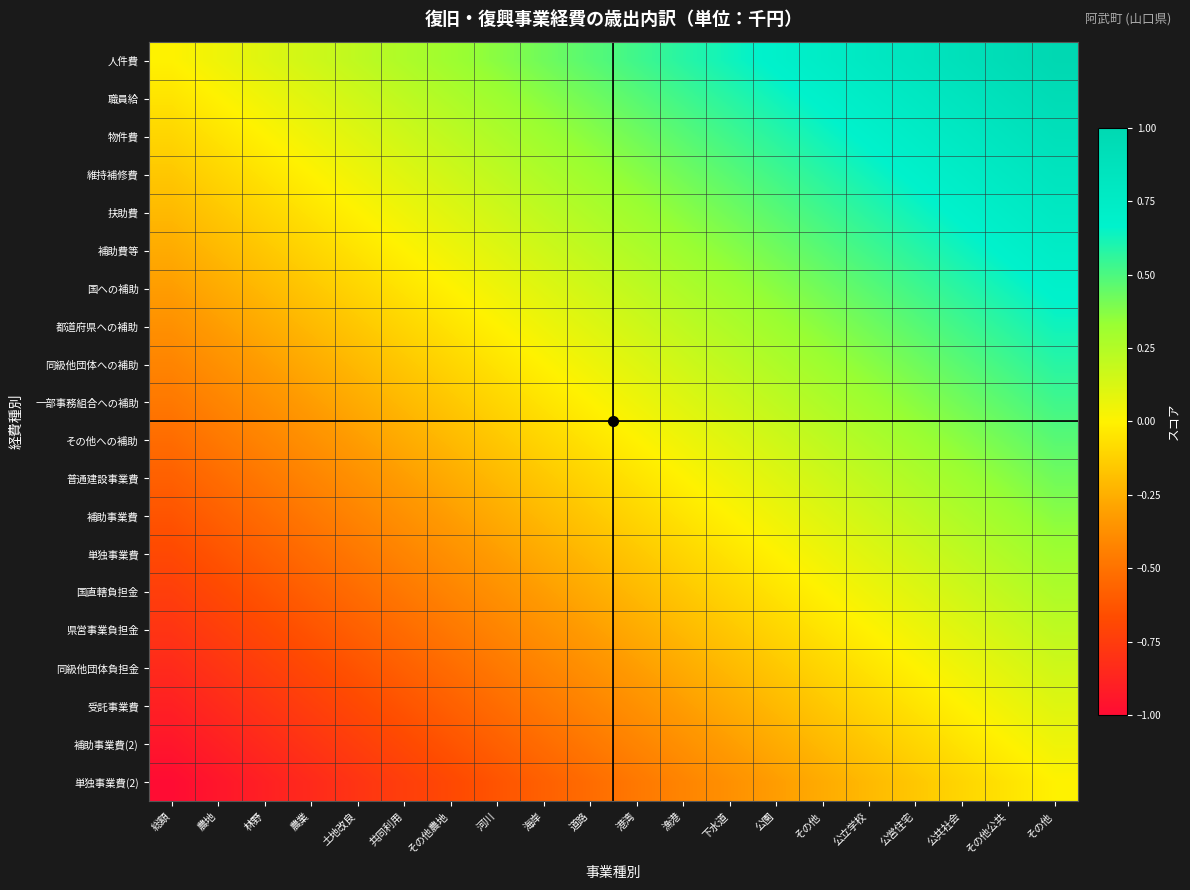

Which category has the highest value across all series?

その他